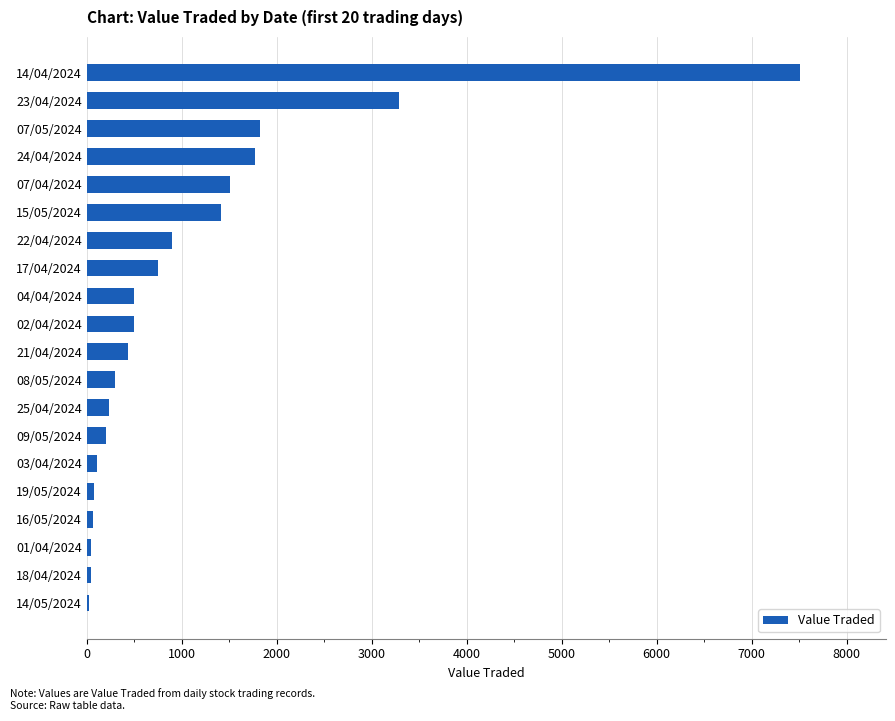

What is the change in value from 22/04/2024 to 23/04/2024?

+2388